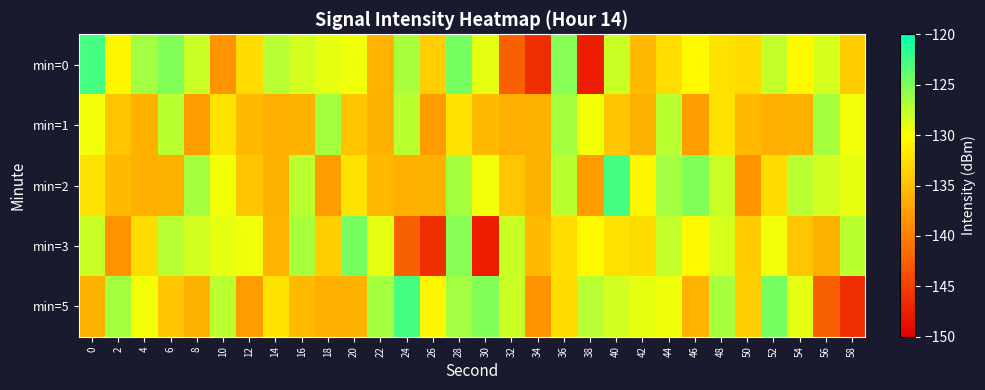

Reading left to right, list all the values displayed in this chart.

min=0: 0=-122.7	2=-130.6	4=-126.4	6=-125.1	8=-127.9	10=-138.4	12=-132.7	14=-127.2	16=-128.3	18=-129.0	20=-129.4	22=-136.0	24=-126.7	26=-133.9	28=-124.6	30=-128.9	32=-142.3	34=-146.5	36=-125.4	38=-147.8	40=-127.9	42=-135.4	44=-132.6	46=-130.5	48=-132.3	50=-132.7	52=-127.7	54=-130.5	56=-128.3	58=-134.0
min=1: 0=-129.5	2=-134.5	4=-136.1	6=-127.3	8=-137.6	10=-132.1	12=-135.4	14=-136.2	16=-136.2	18=-126.5	20=-134.5	22=-136.1	24=-127.3	26=-137.6	28=-132.1	30=-135.4	32=-136.2	34=-136.2	36=-126.5	38=-129.5	40=-134.5	42=-136.1	44=-127.3	46=-137.6	48=-132.1	50=-135.4	52=-136.2	54=-136.2	56=-126.5	58=-129.5
min=2: 0=-132.1	2=-135.4	4=-136.2	6=-136.2	8=-126.5	10=-129.5	12=-134.5	14=-136.1	16=-127.3	18=-137.6	20=-132.1	22=-135.4	24=-136.2	26=-136.2	28=-126.5	30=-129.5	32=-134.5	34=-136.1	36=-127.3	38=-137.6	40=-122.7	42=-130.6	44=-126.4	46=-125.1	48=-127.9	50=-138.4	52=-132.7	54=-127.2	56=-128.3	58=-129.0
min=3: 0=-127.9	2=-138.4	4=-132.7	6=-127.2	8=-128.3	10=-129.0	12=-129.4	14=-136.0	16=-126.7	18=-133.9	20=-124.6	22=-128.9	24=-142.3	26=-146.5	28=-125.4	30=-147.8	32=-127.9	34=-135.4	36=-132.6	38=-130.5	40=-132.3	42=-132.7	44=-127.7	46=-130.5	48=-128.3	50=-134.0	52=-129.5	54=-134.5	56=-136.1	58=-127.3
min=5: 0=-136.2	2=-126.5	4=-129.5	6=-134.5	8=-136.1	10=-127.3	12=-137.6	14=-132.1	16=-135.4	18=-136.2	20=-136.2	22=-126.5	24=-122.7	26=-130.6	28=-126.4	30=-125.1	32=-127.9	34=-138.4	36=-132.7	38=-127.2	40=-128.3	42=-129.0	44=-129.4	46=-136.0	48=-126.7	50=-133.9	52=-124.6	54=-128.9	56=-142.3	58=-146.5